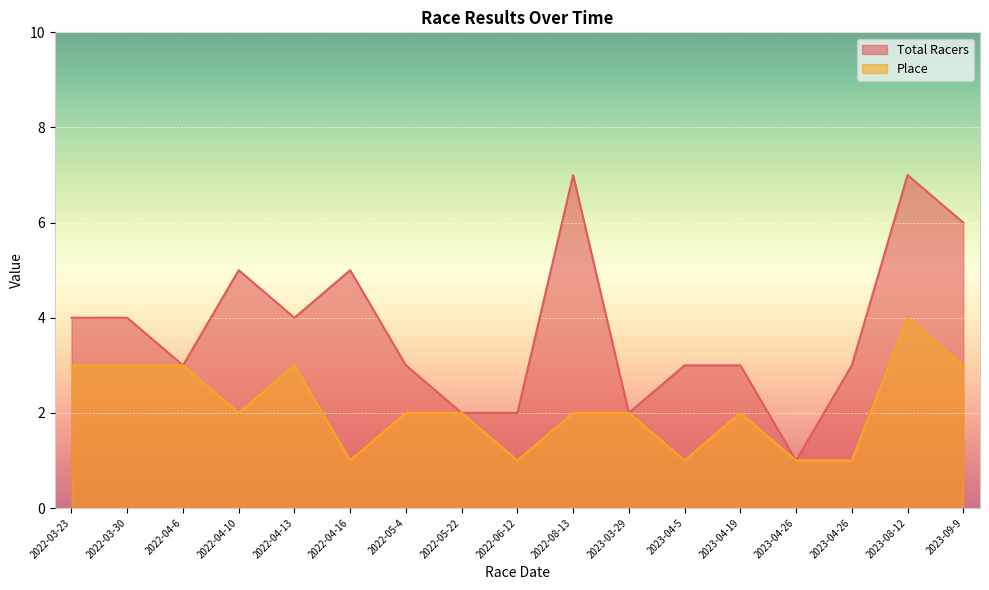

The Total Racers series shows 1 at 2023-04-19. True or false?

False